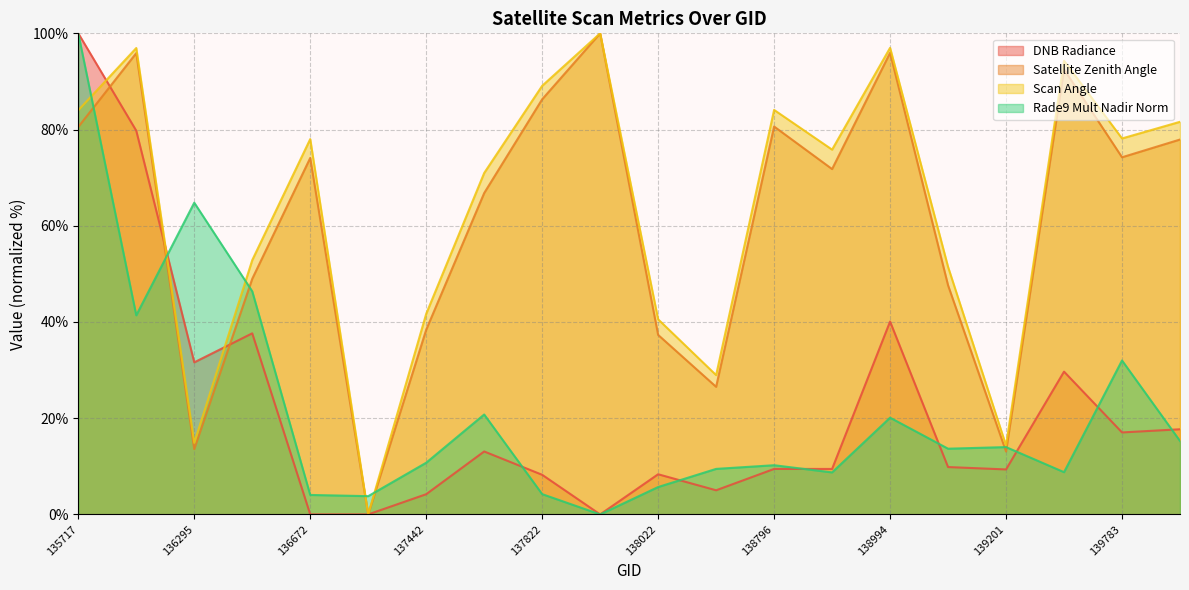

Between 138994 and 137442, which is larger?

138994